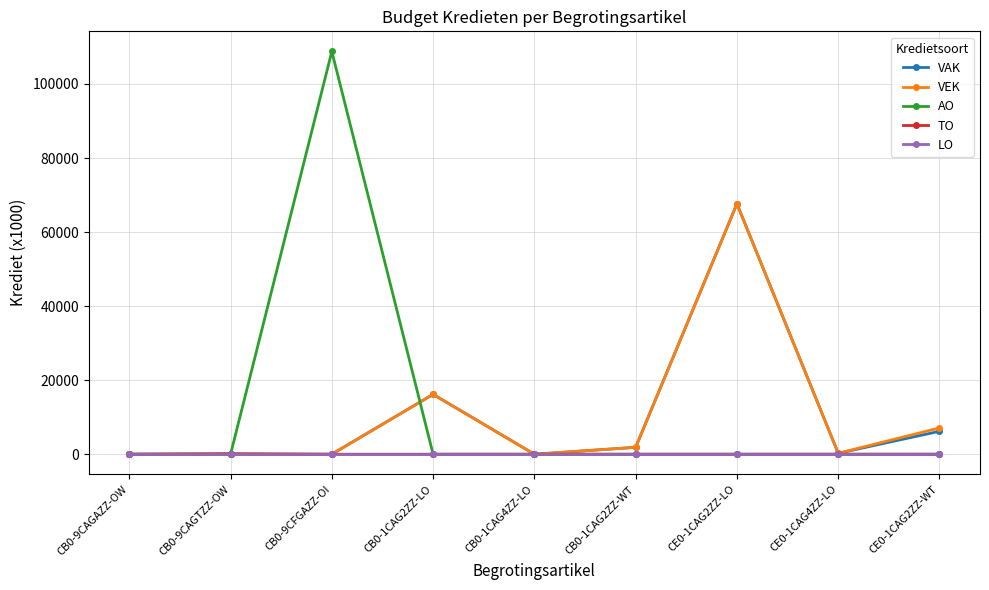

What is the total value across all series at CB0-9CAGTZZ-OW?

144